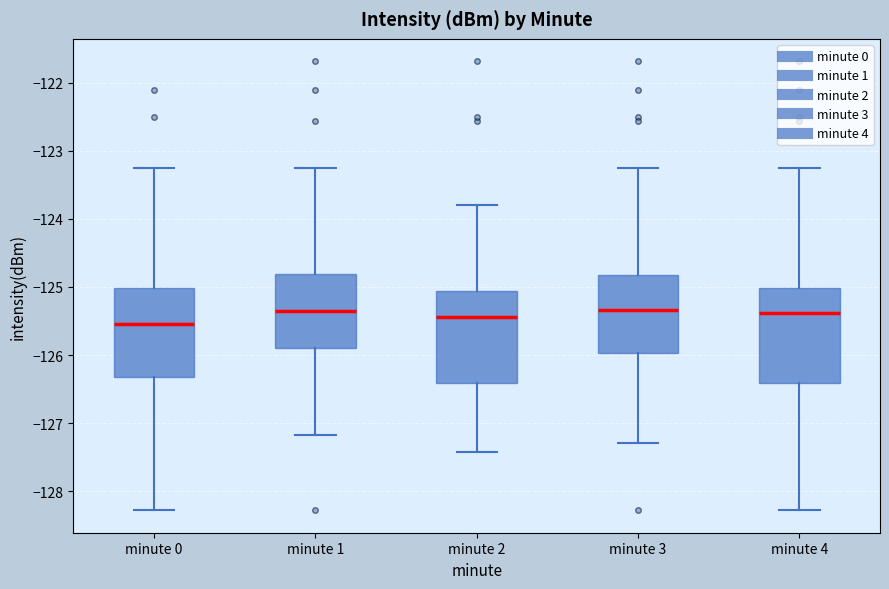

Reading left to right, read every box against the y-axis: the position of its median line, the range the box covers, and the ends of its whiskers. The values are not printed on the chart, so give them approximately, as read against the axis.

minute 0: median -125.5, box -126.3 to -125.0, whiskers -128.3 to -123.2
minute 1: median -125.3, box -125.9 to -124.8, whiskers -127.2 to -123.2
minute 2: median -125.4, box -126.4 to -125.1, whiskers -127.4 to -123.8
minute 3: median -125.3, box -126.0 to -124.8, whiskers -127.3 to -123.2
minute 4: median -125.4, box -126.4 to -125.0, whiskers -128.3 to -123.2